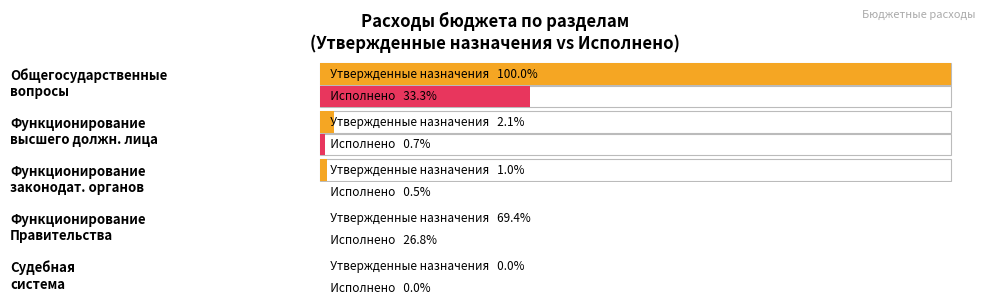

What is the label of the 5th bar from the right?

Общегосударственные вопросы